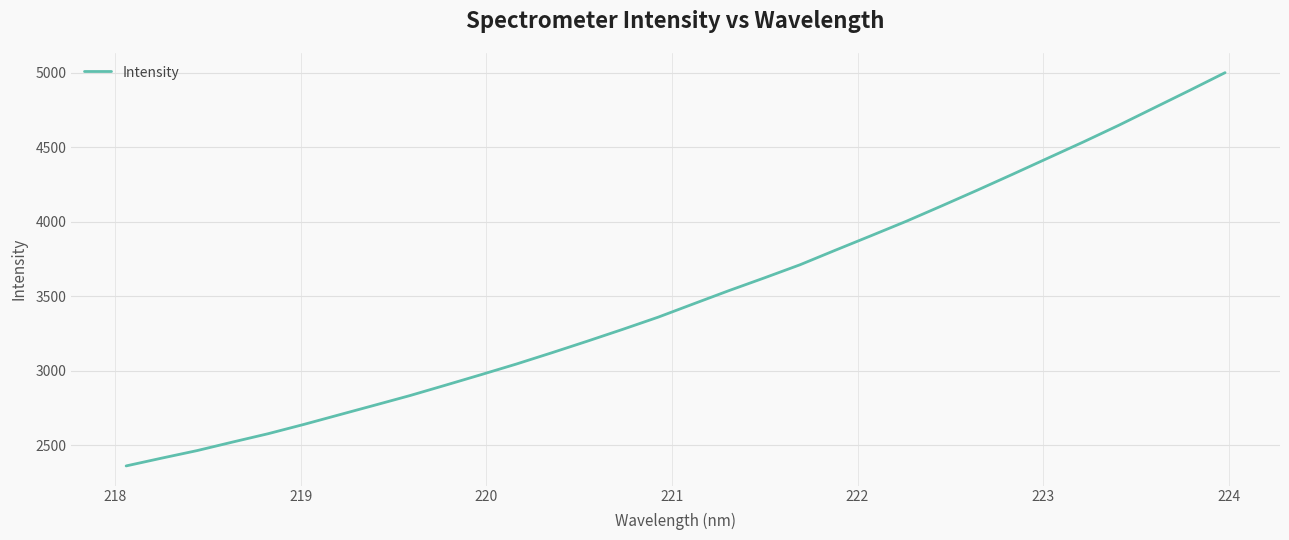

What is the minimum value shown in the chart?

2362.1